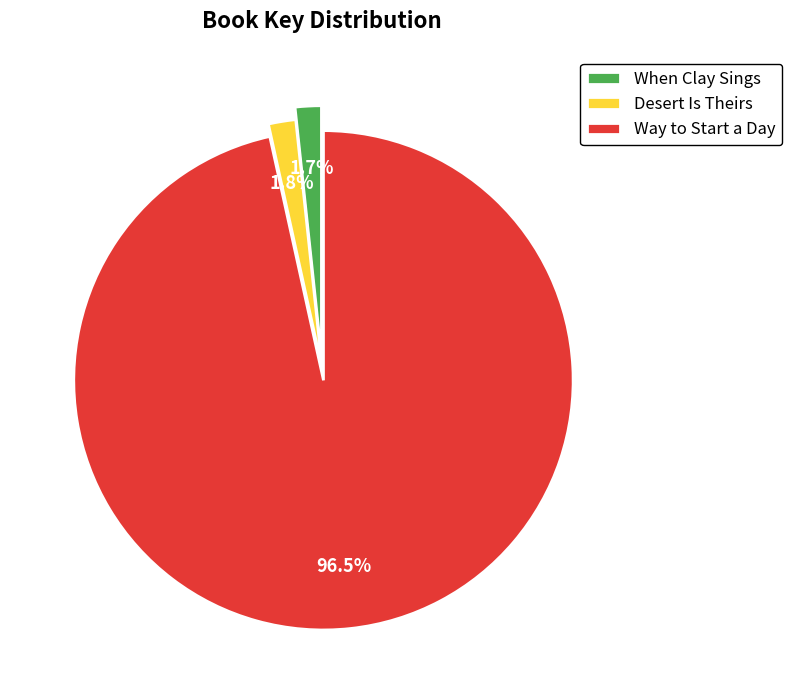

What percentage is the When Clay Sings slice, to the nearest percent?

2%